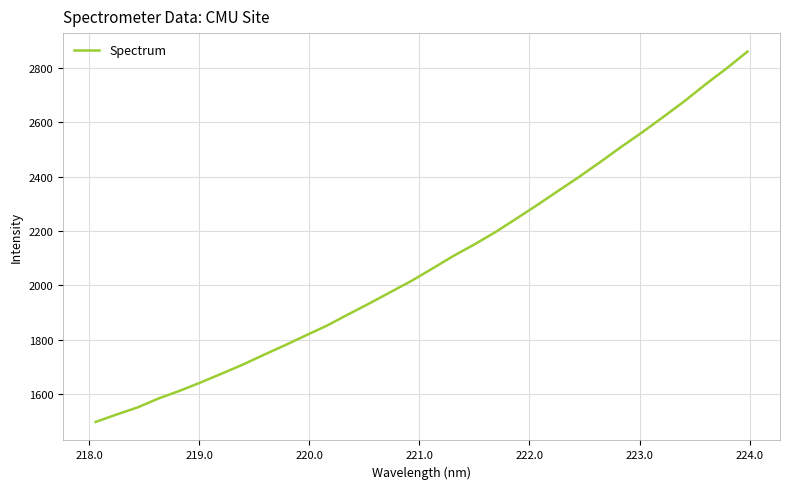

What is the greatest value displayed?

2860.3